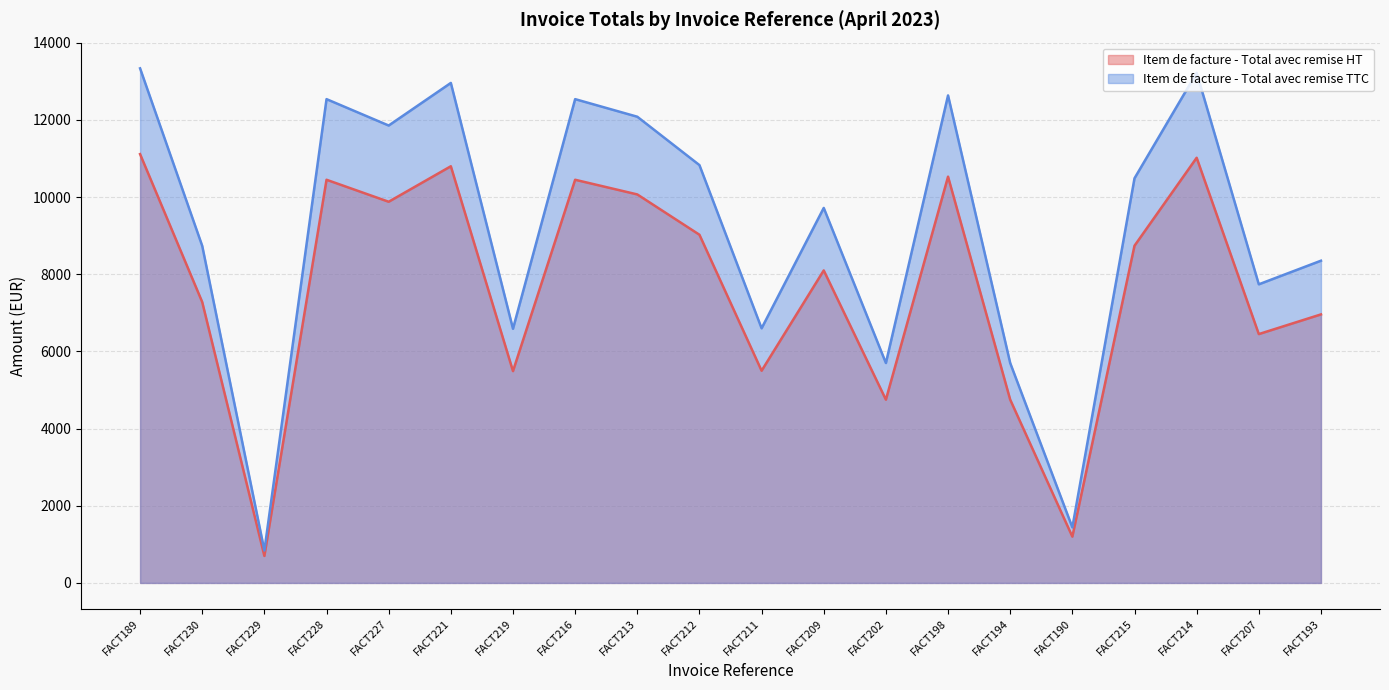

What is the label of the 20th point from the right?

FACT189